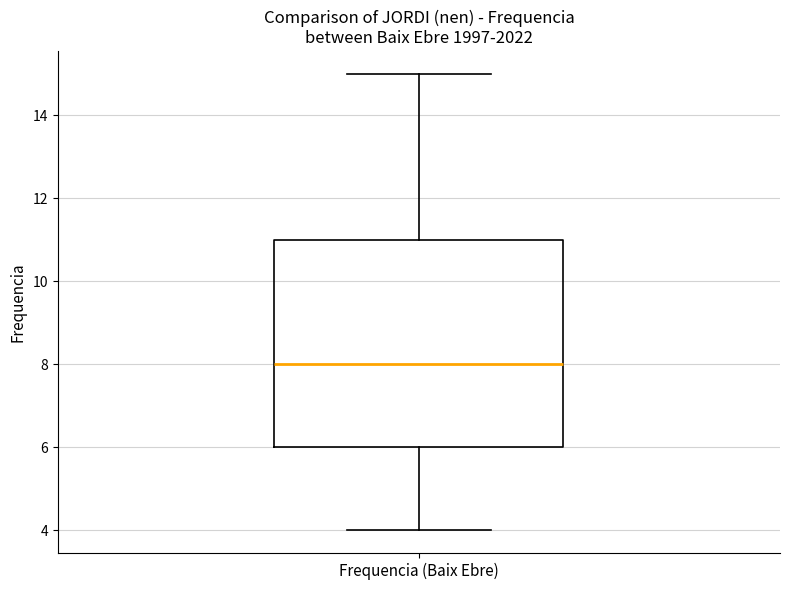

Read this box plot against the y-axis: the position of the median line, the range covered by the box, and the ends of both whiskers. The values are not printed on the chart, so give them approximately, as read against the axis.

median 8, box 6 to 11, whiskers 4 to 15